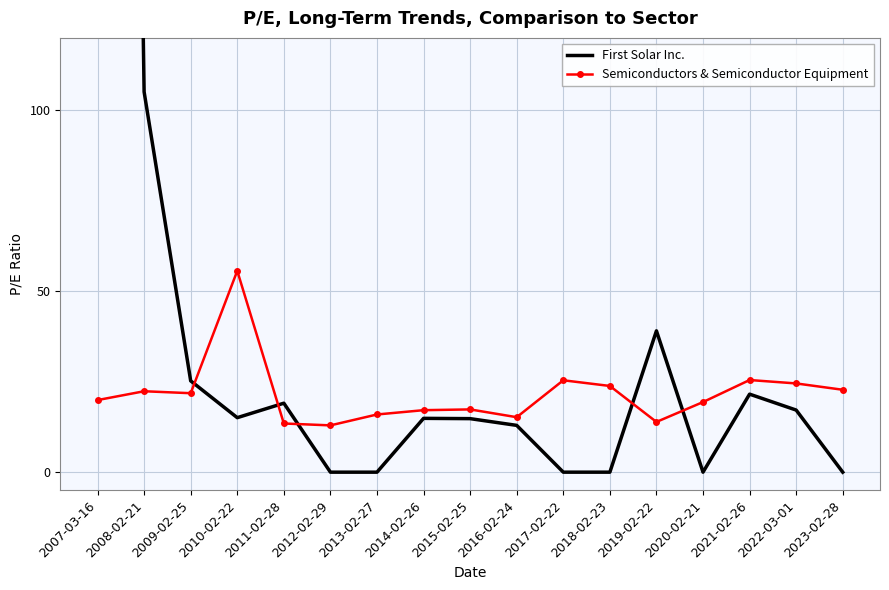

Rank the categories by First Solar Inc. value from highest to lowest.

2007-03-16, 2008-02-21, 2019-02-22, 2009-02-25, 2021-02-26, 2011-02-28, 2022-03-01, 2010-02-22, 2014-02-26, 2015-02-25, 2016-02-24, 2012-02-29, 2013-02-27, 2017-02-22, 2018-02-23, 2020-02-21, 2023-02-28